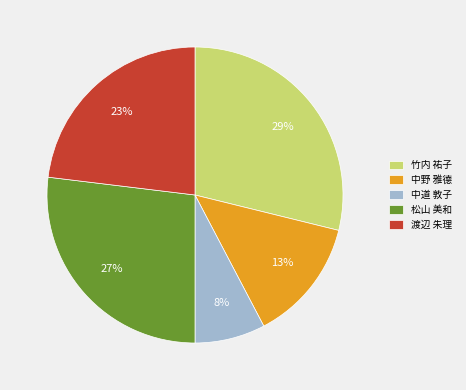

What percentage is the 中野 雅德 slice, to the nearest percent?

13%